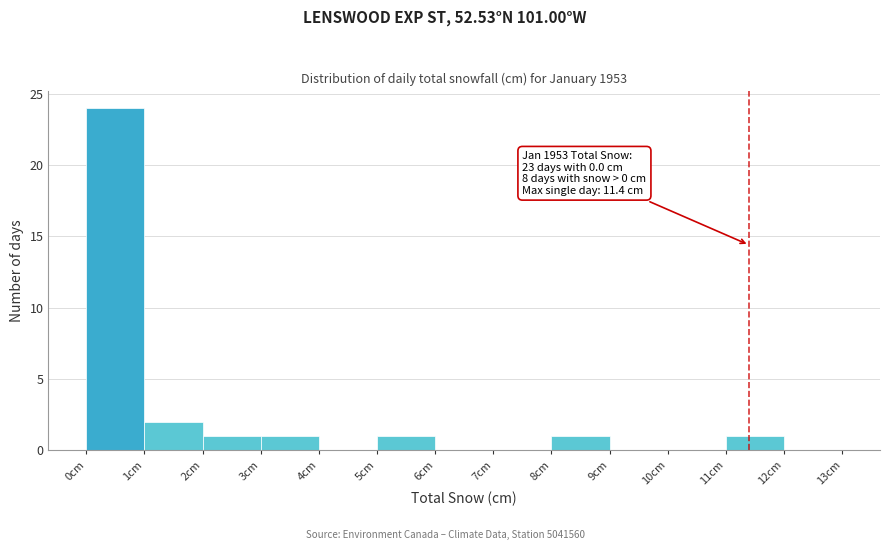

Which range on the x-axis has the tallest bar?

0 to 1